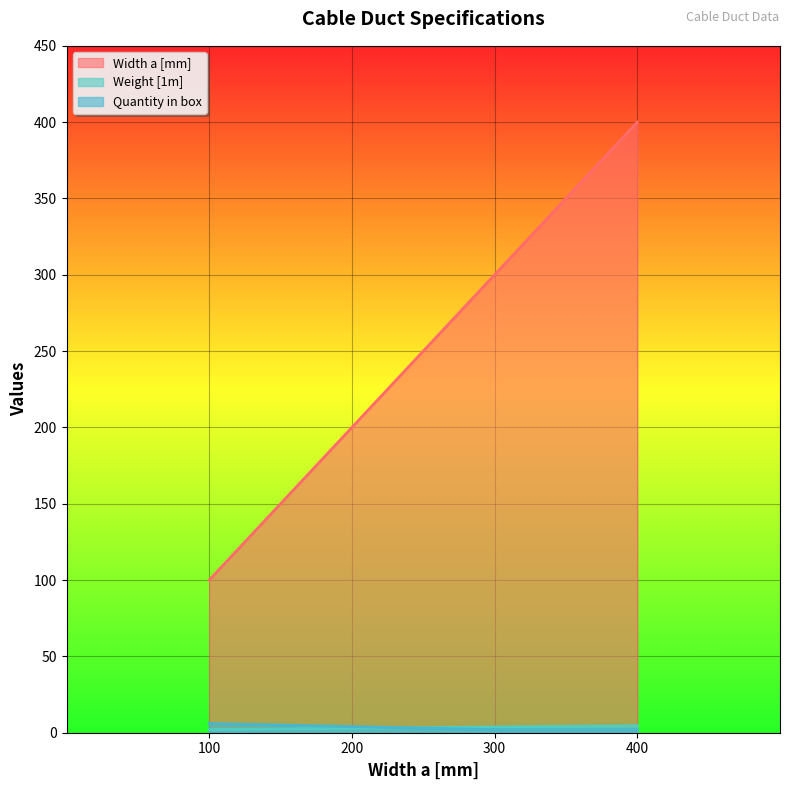

What is the sum of all Weight [1m] values?

13.3